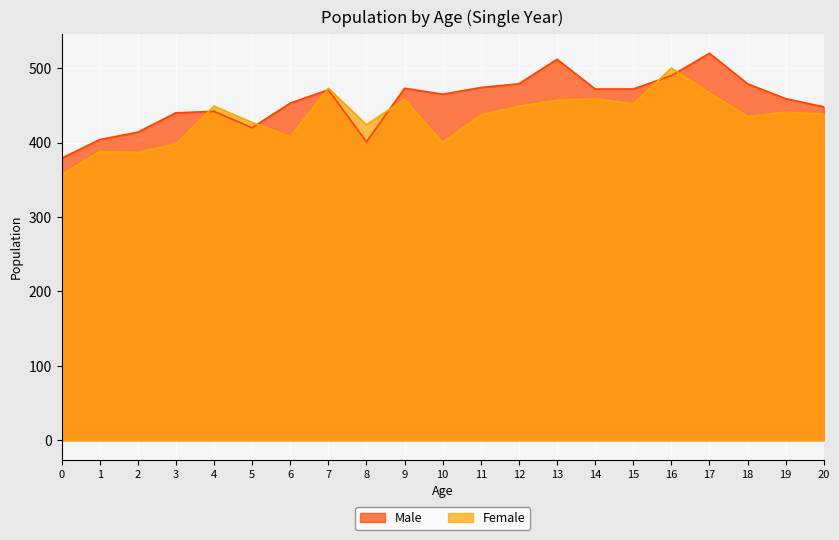

At which label is Female closest to 428?

5